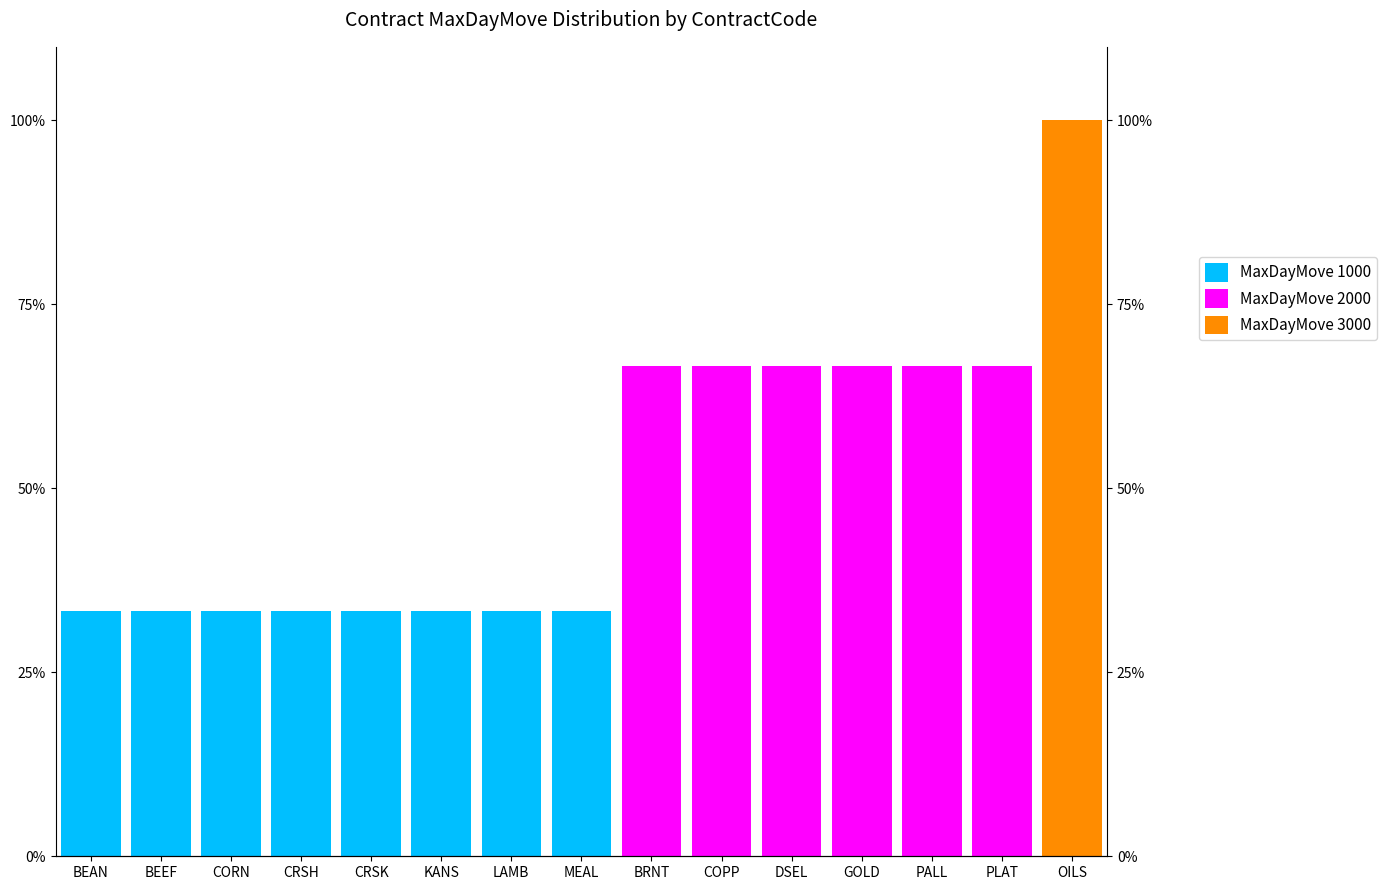

How many values in MaxDayMove 1000 are above zero?

8